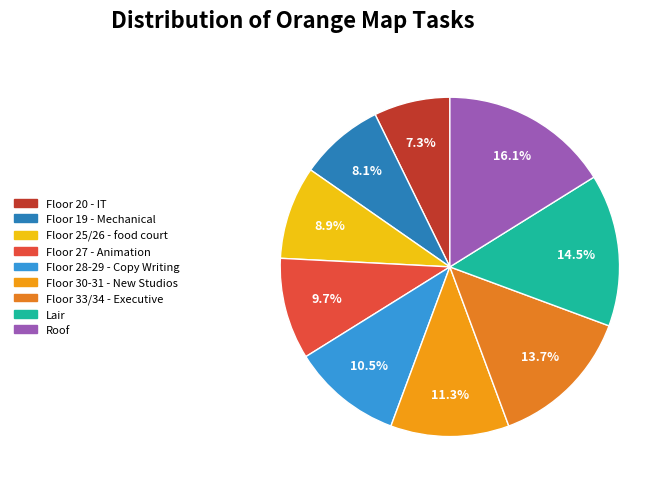

Is there any slice that represents more than half of the pie?

No